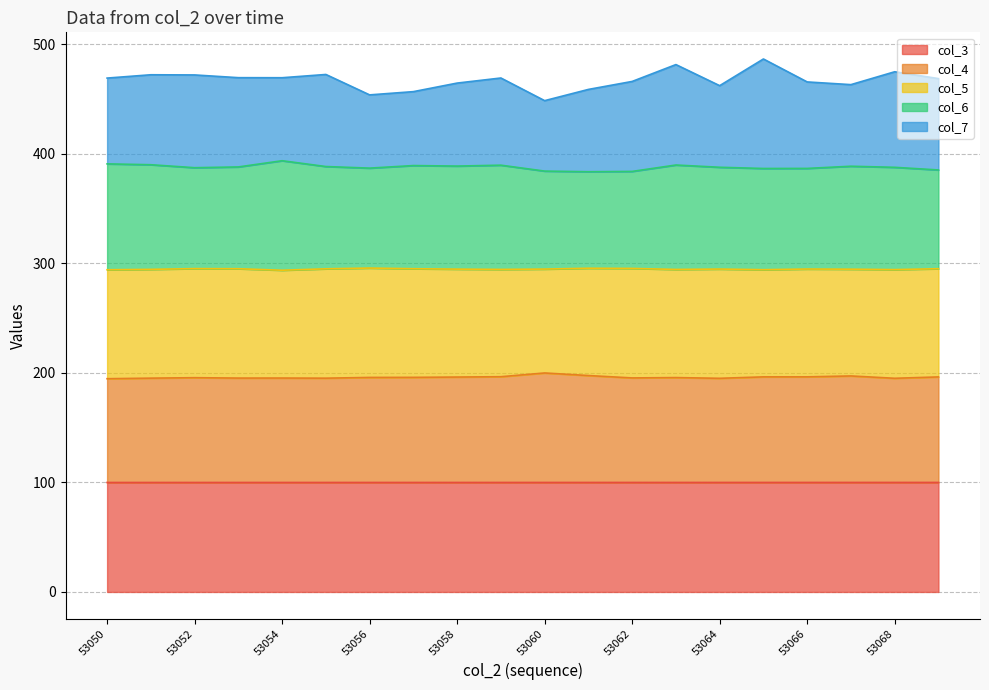

What is the value of the col_3 point at the 18th from the left?

100.0